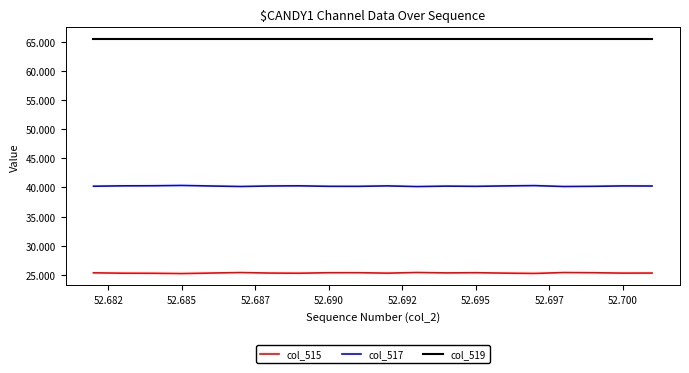

What are all the series names shown in the legend?

col_515, col_517, col_519